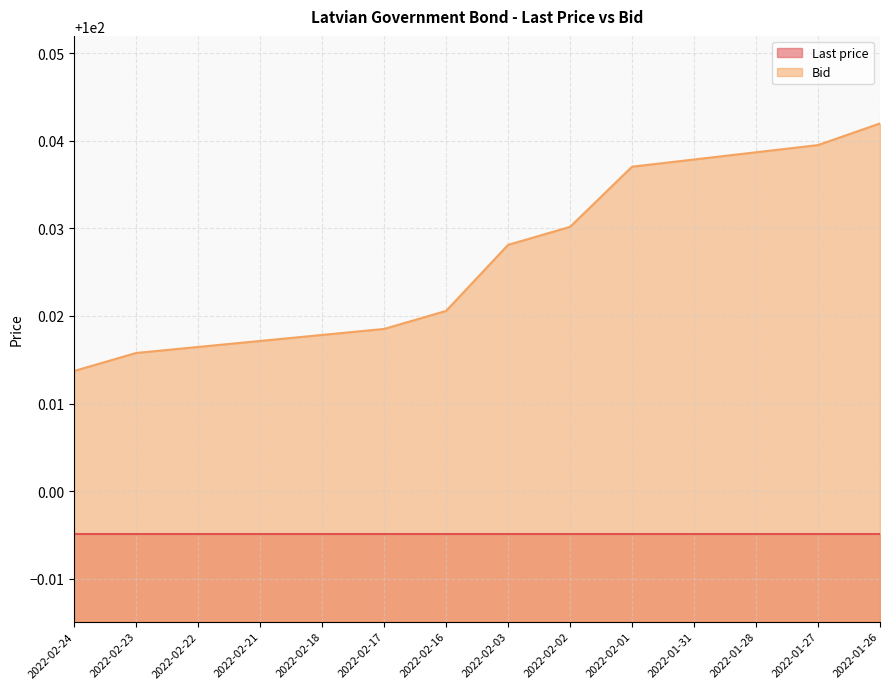

At which label is the value closest to 100?

2022-02-24